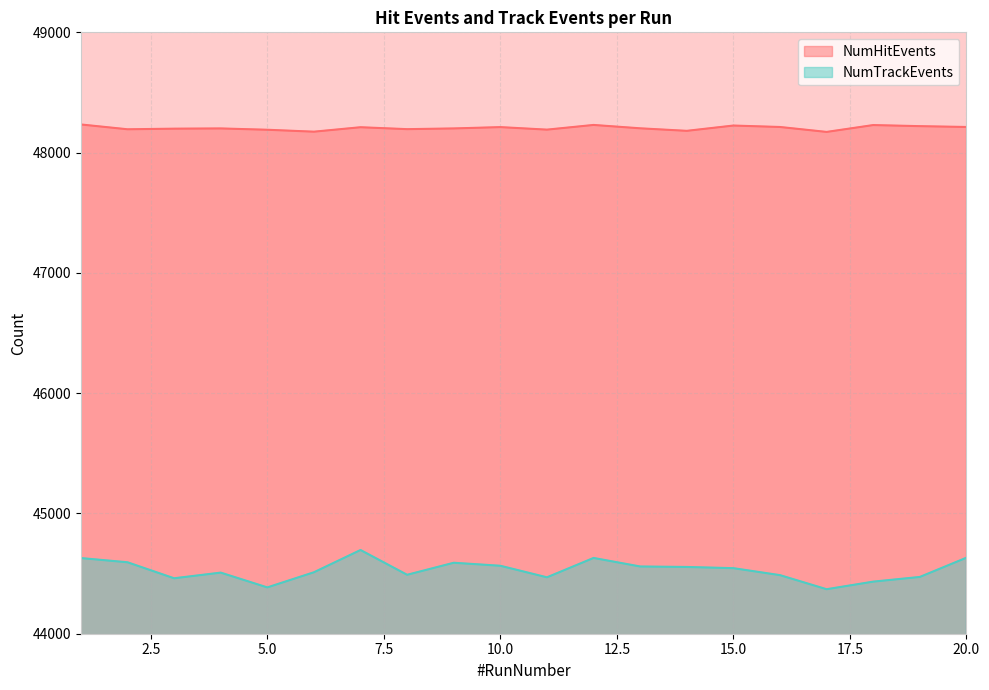

The NumTrackEvents series shows 44696 at 7. True or false?

True